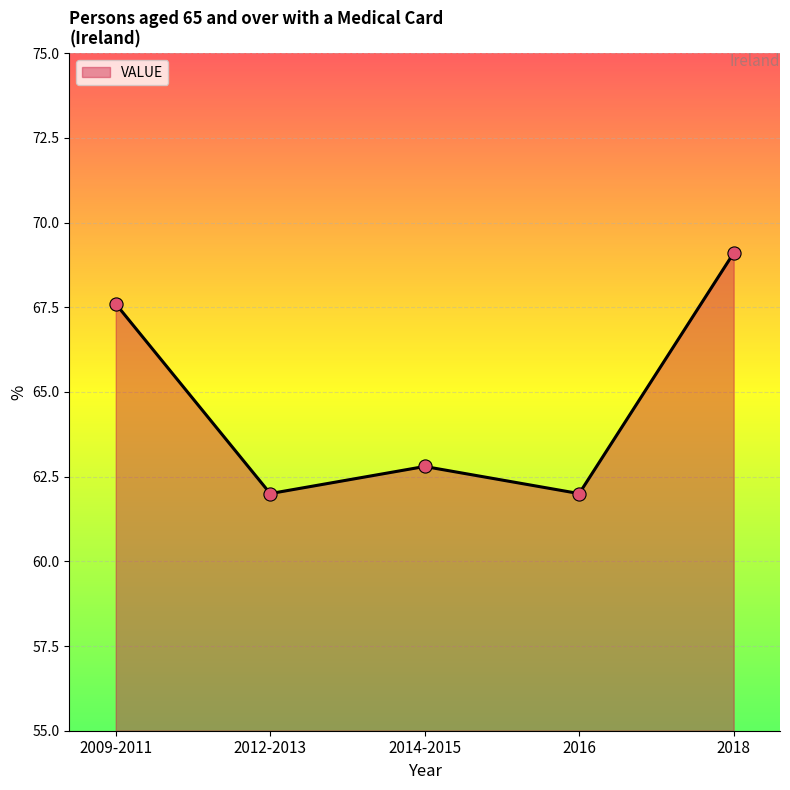

What is the change in value from 2009-2011 to 2014-2015?

-4.8